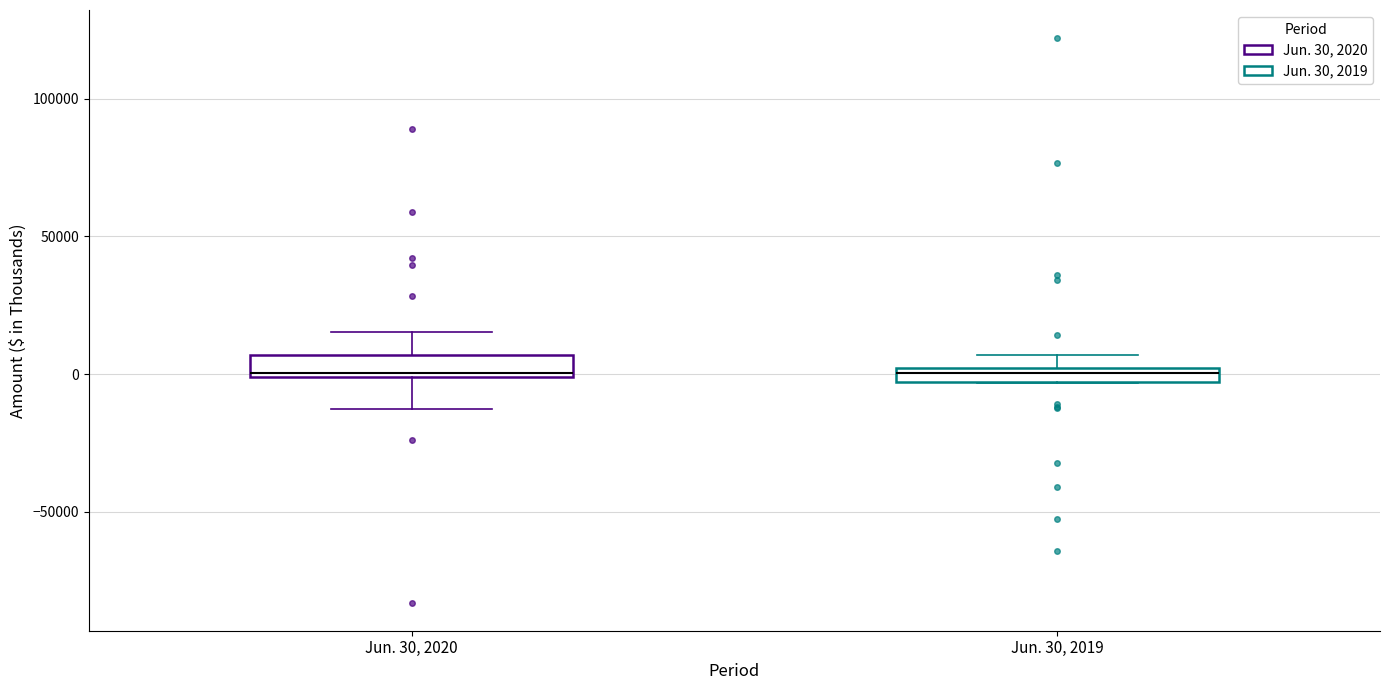

Where does the lower whisker of the box for Jun. 30, 2020 end on the y-axis? The values are not printed on the chart, so give them approximately, as read against the axis.

-15000